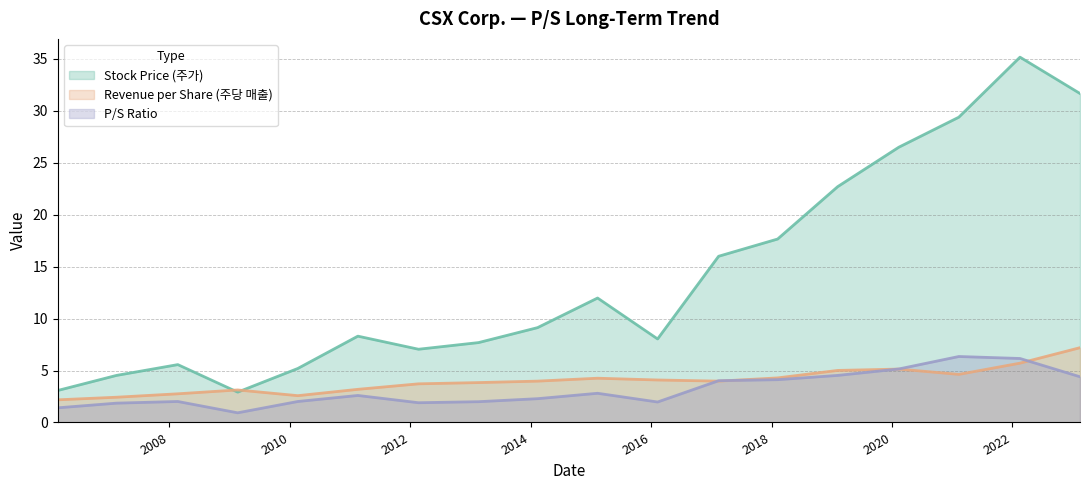

Reading left to right, extract all data points from this chart.

Stock Price (주가): 3.1	4.5	5.6	2.9	5.2	8.3	7.0	7.7	9.1	12.0	8.0	16.0	17.7	22.7	26.5	29.4	35.2	31.7
Revenue per Share (주당 매출): 2.2	2.4	2.8	3.1	2.6	3.2	3.7	3.8	4.0	4.3	4.1	4.0	4.3	5.0	5.1	4.6	5.7	7.2
P/S Ratio: 1.4	1.9	2.0	0.9	2.0	2.6	1.9	2.0	2.3	2.8	2.0	4.0	4.1	4.5	5.2	6.3	6.2	4.4